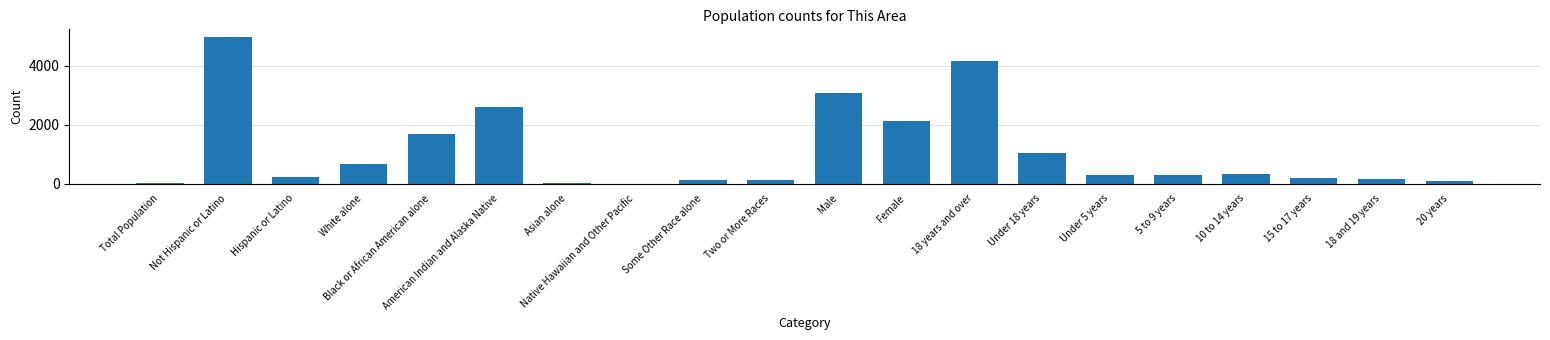

At which label does the data first exceed 283?

Not Hispanic or Latino